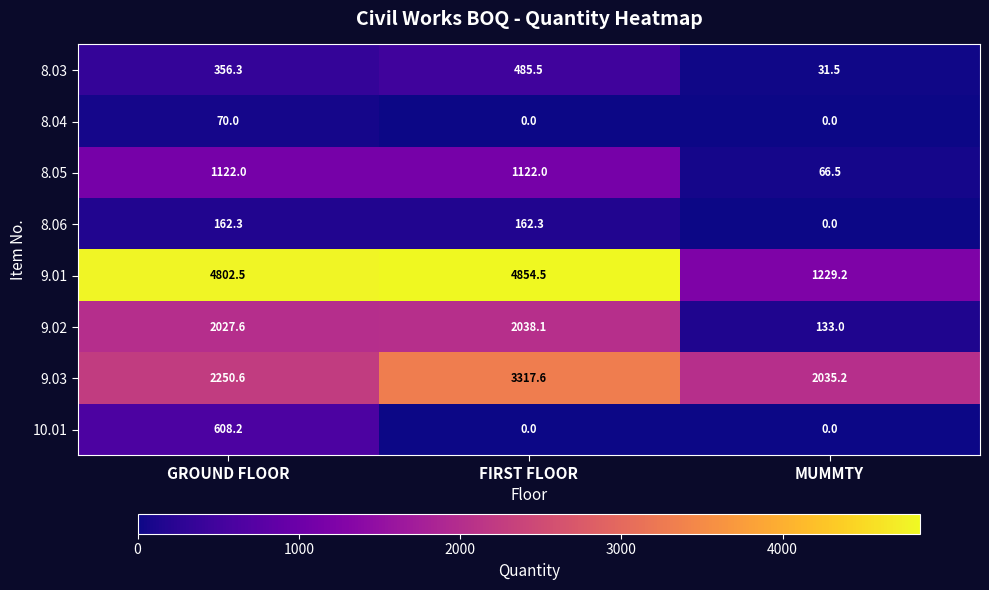

What is the sum of all 9.03 values?

7603.4